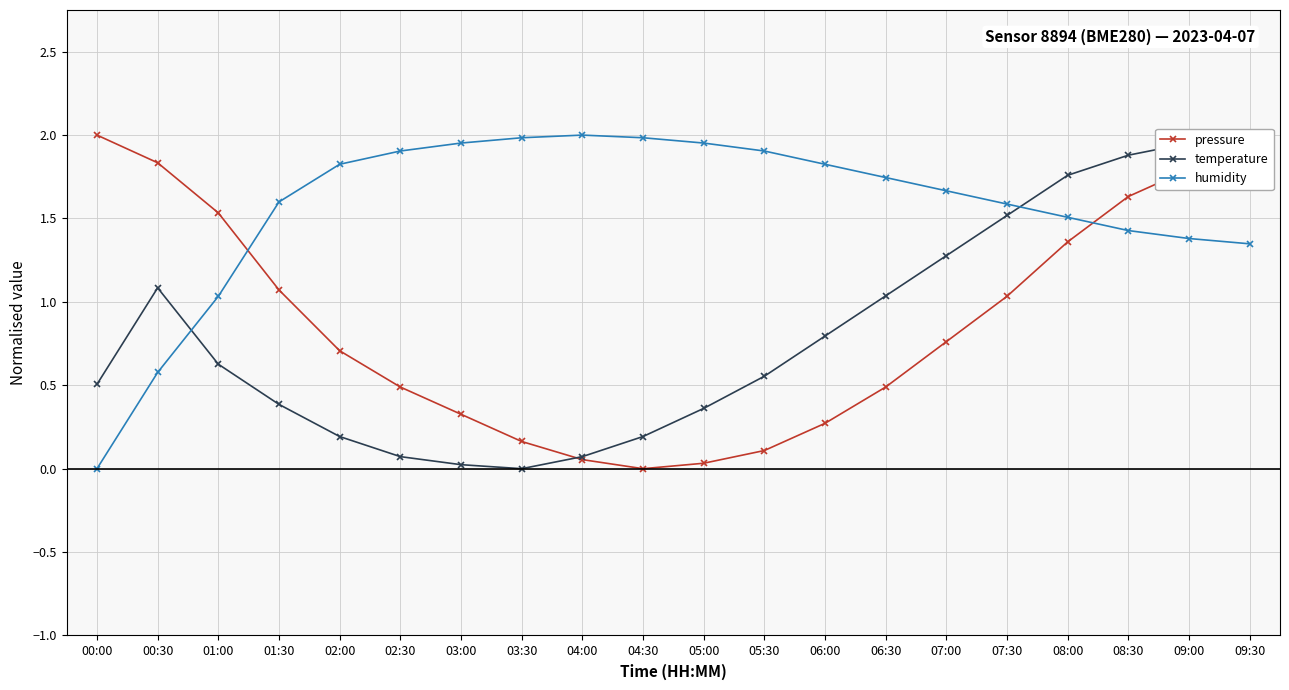

How many interior local valleys does the temperature series have?

1